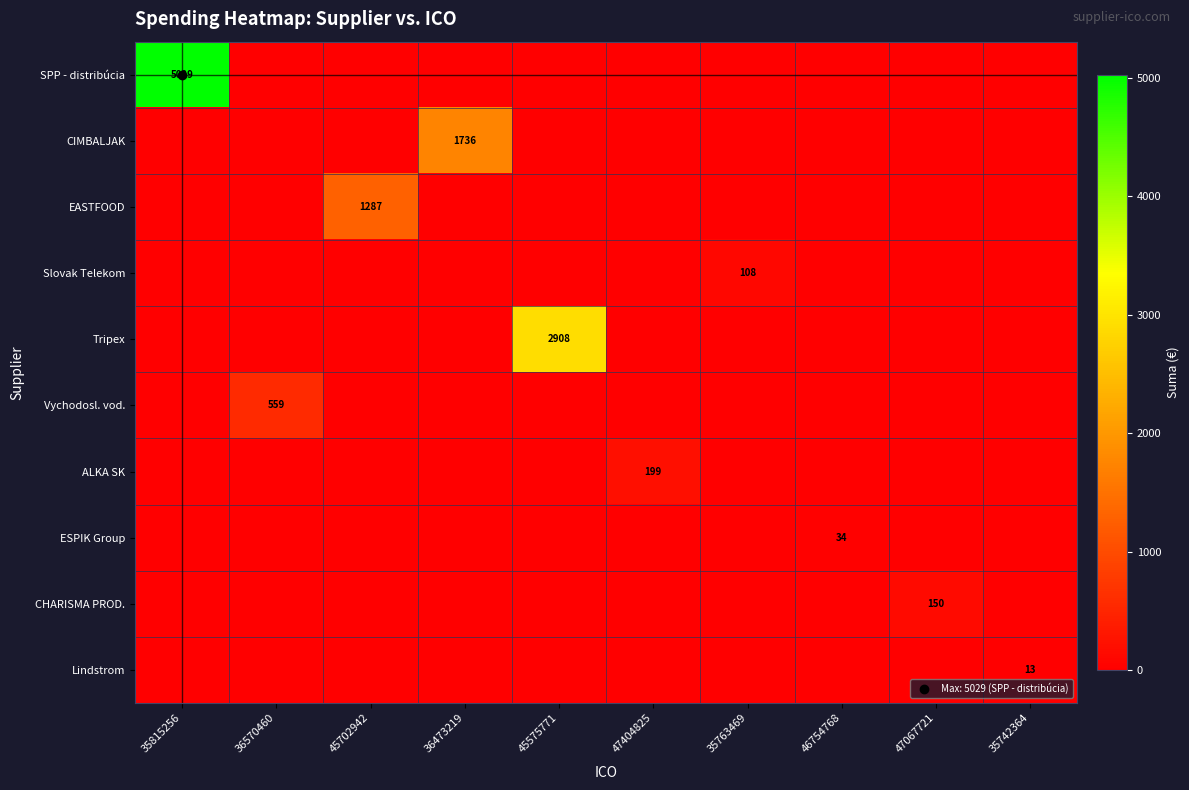

What is the sum of all ALKA SK values?

199.0